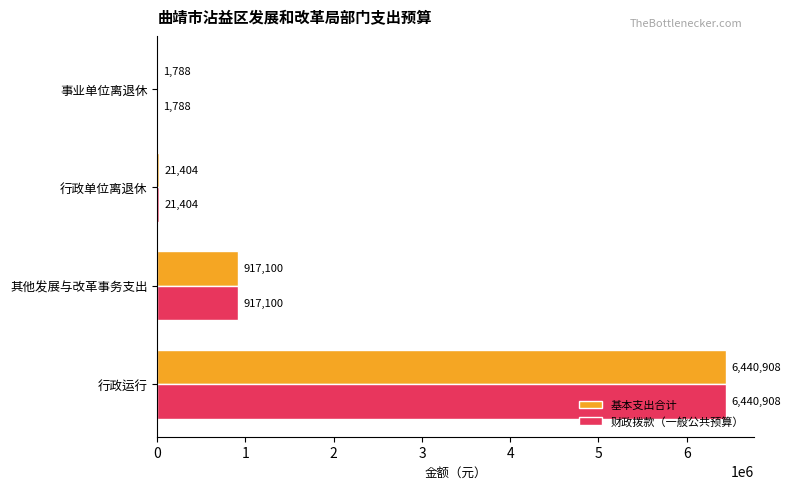

True or false: 财政拨款（一般公共预算） has a value of 10671195 at 行政运行.

False